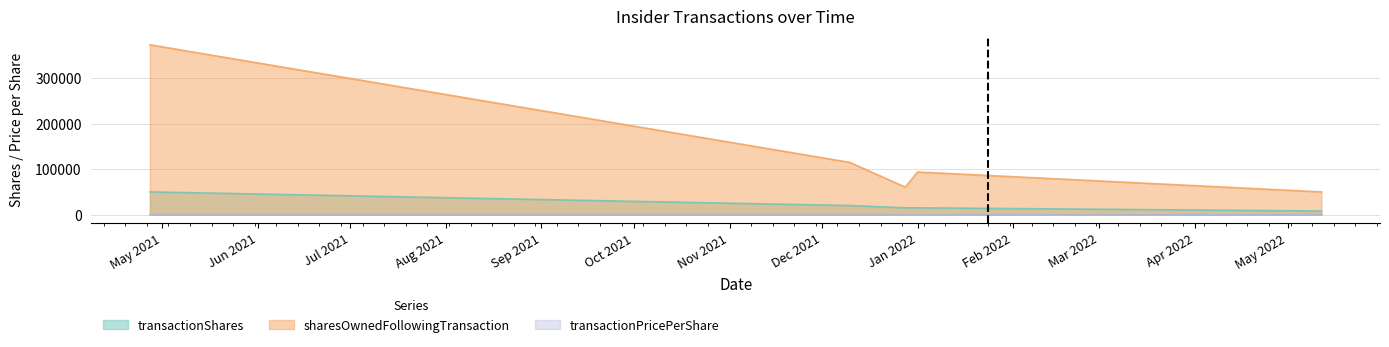

What is the average value of the transactionPricePerShare series?

6.2